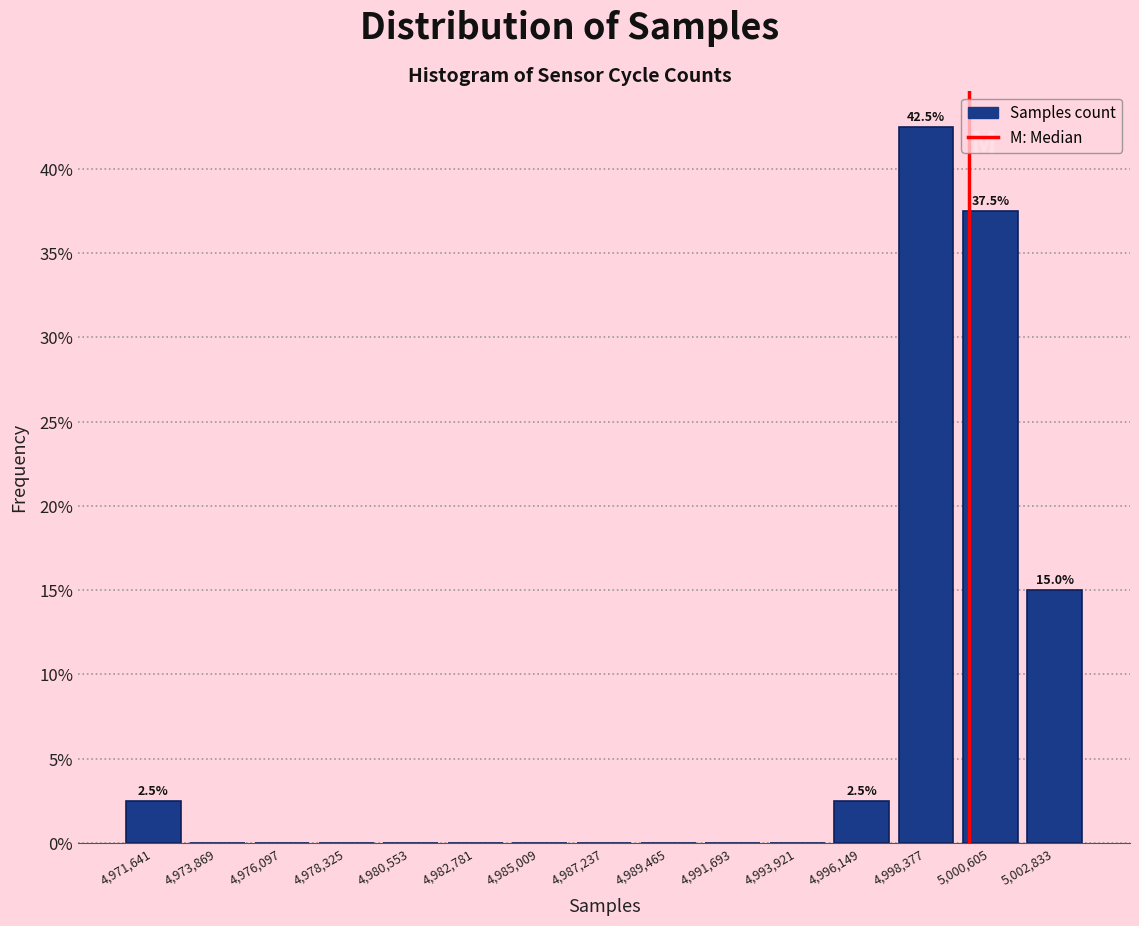

Which range on the x-axis has the tallest bar?

4997500 to 4999500